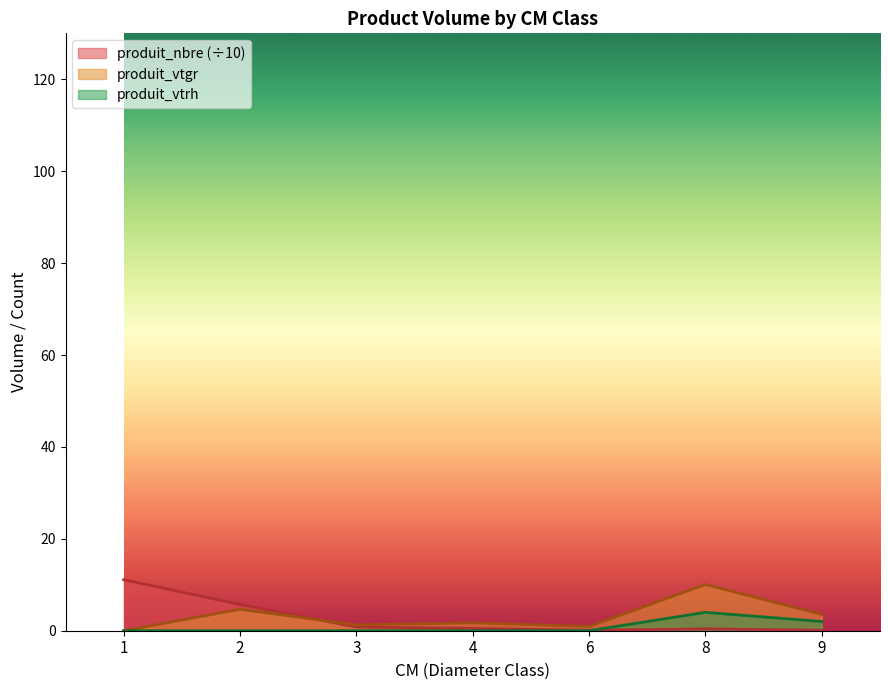

Which series ends up on top after the final intersection of produit_nbre and produit_vtrh?

produit_vtrh